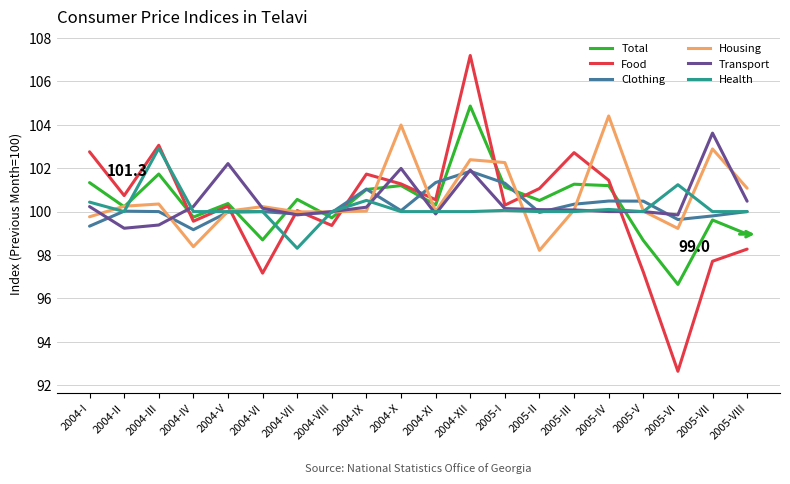

What position from the left is 2005-IV?

16